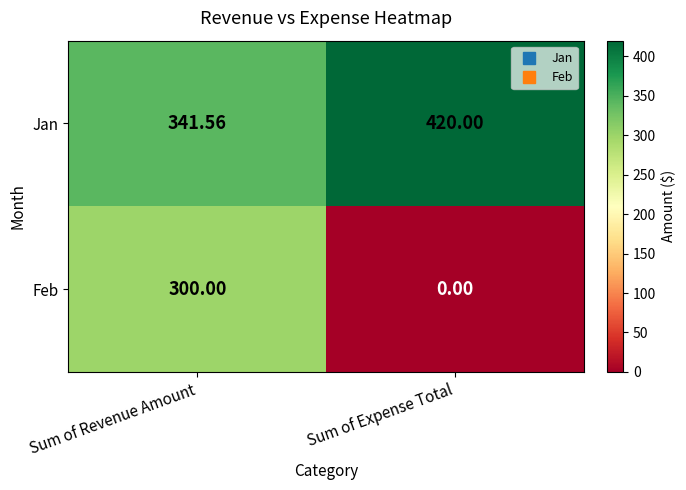

At which category is the sum across all series the highest?

Sum of Revenue Amount